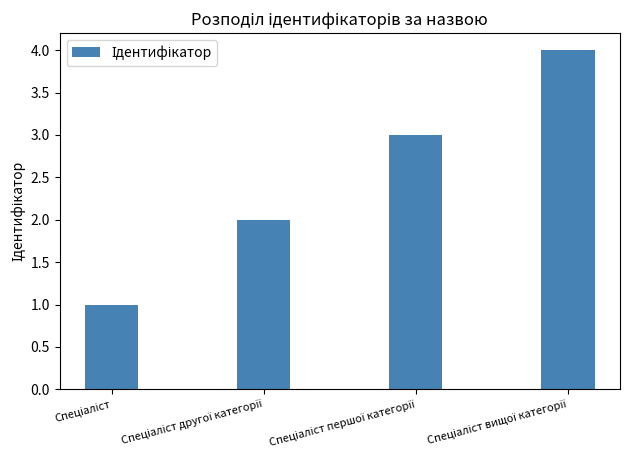

What is the greatest value displayed?

4